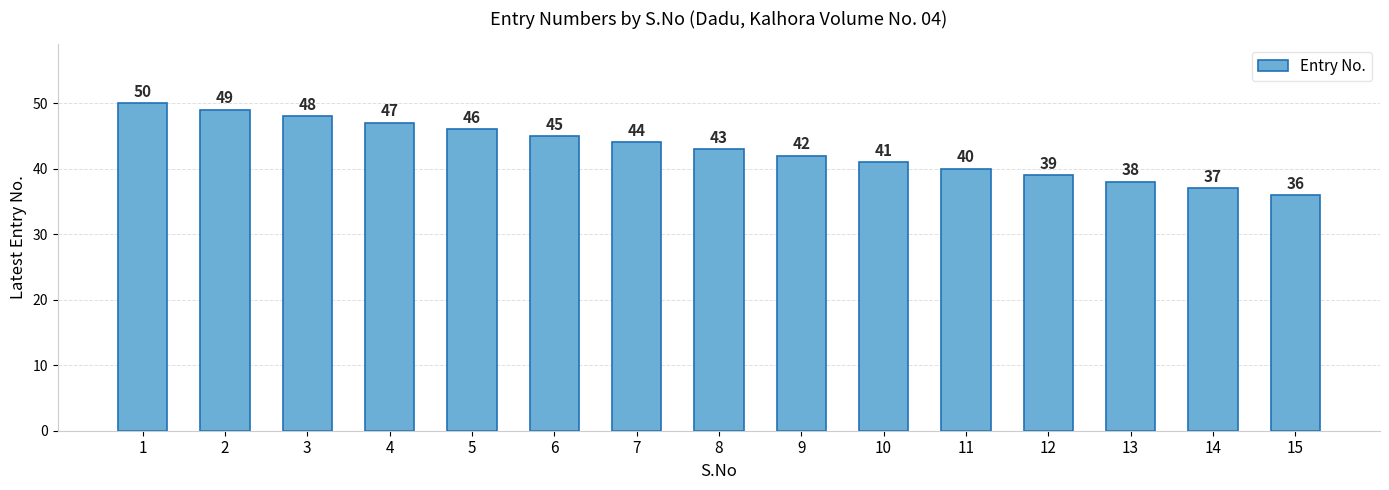

The value at 7 is 69. True or false?

False